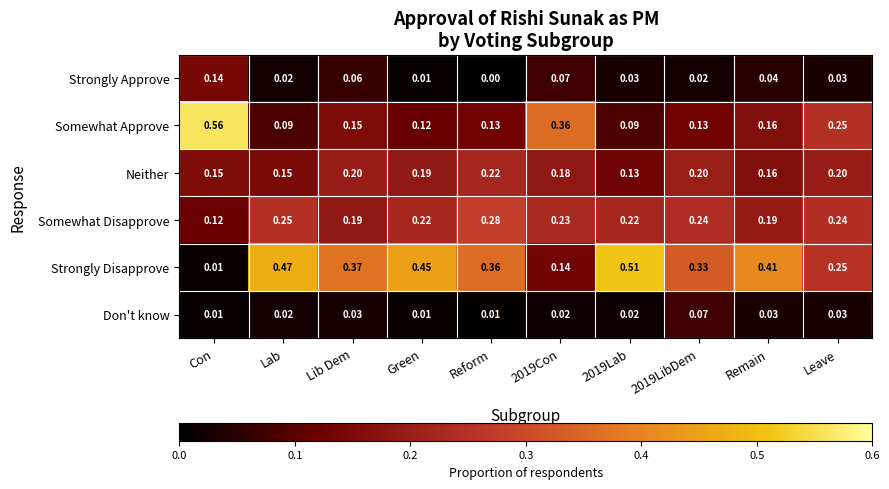

Which category has the lowest value across all series?

Reform